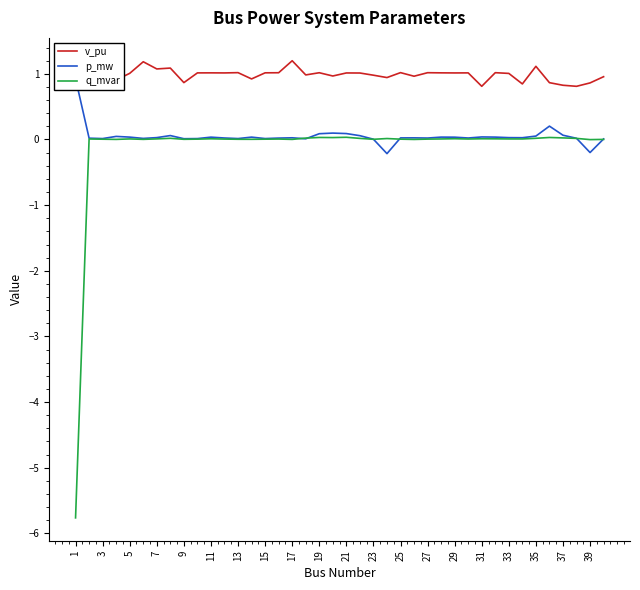

True or false: q_mvar and v_pu intersect in this chart.

False